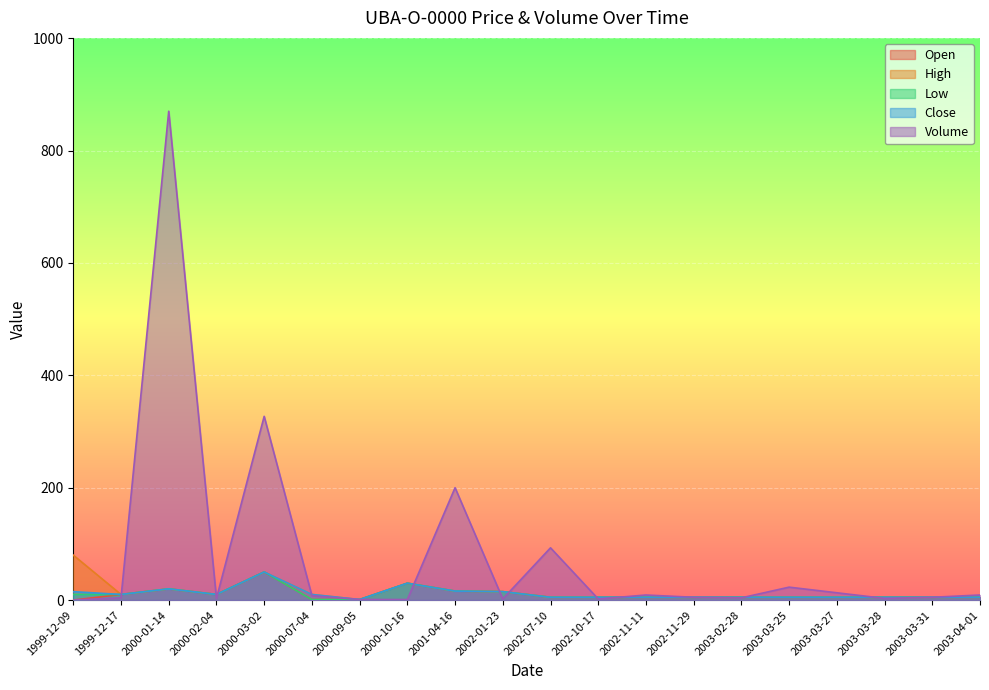

After their last crossing, which series has the higher values: Low or Volume?

Low